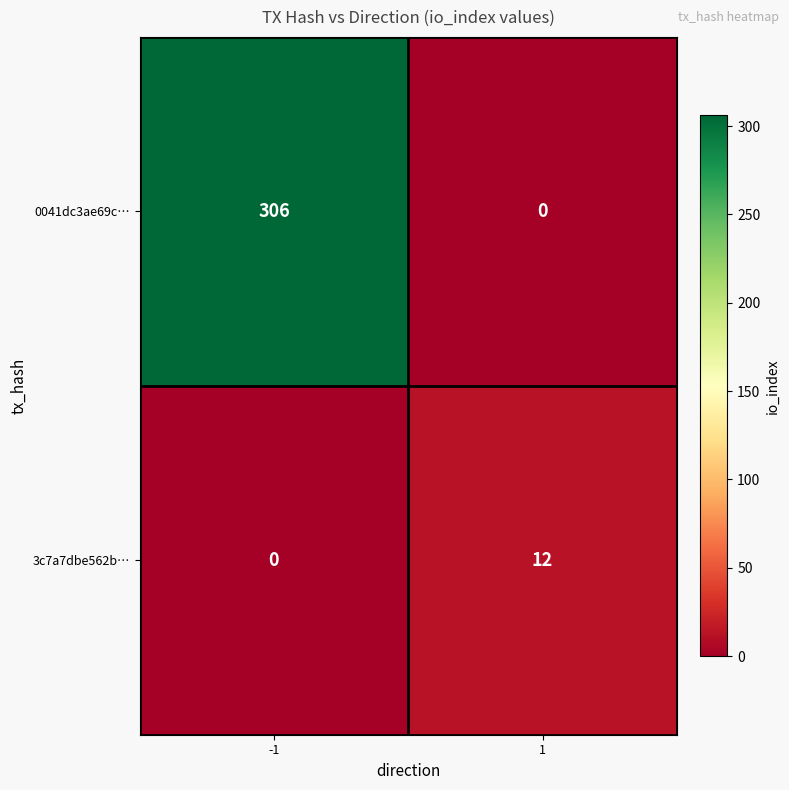

Rank the series by their maximum value, from lowest to highest.

3c7a7dbe562b…, 0041dc3ae69c…